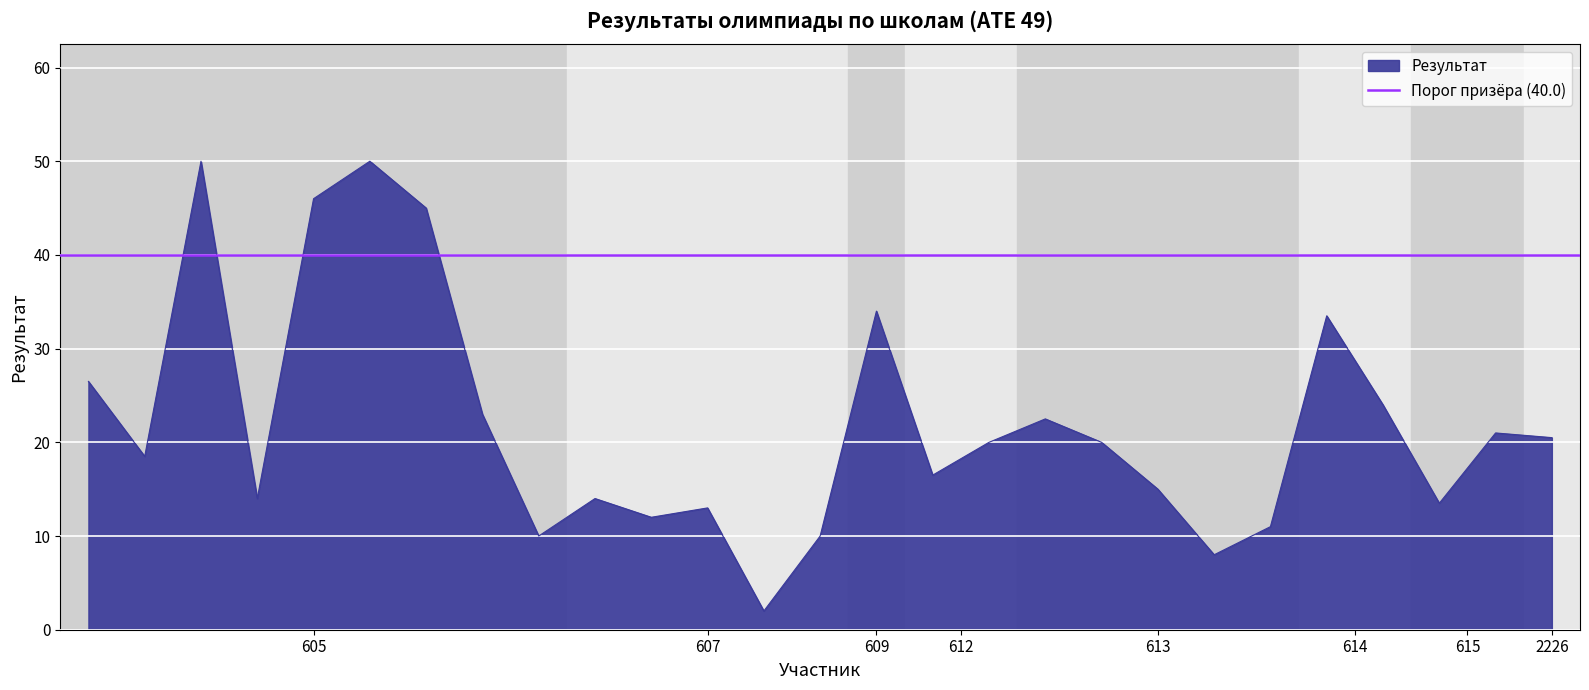

How many points are lower than both their immediate neighbors (excluding endpoints)?

8